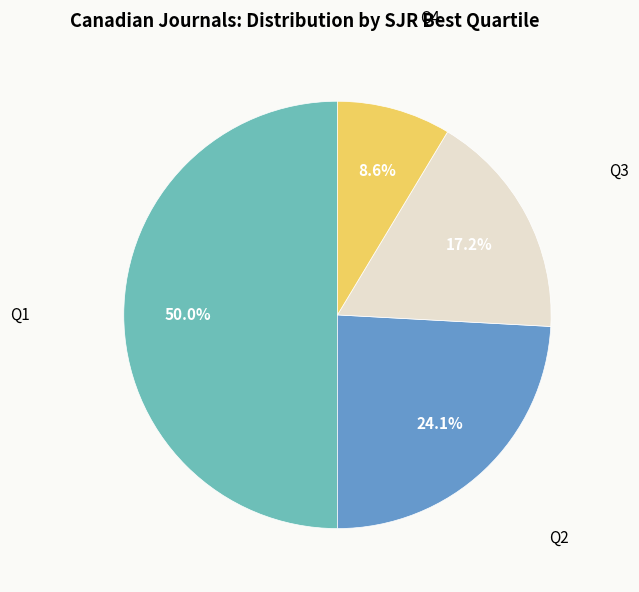

Which category has the biggest portion of the pie?

Q1